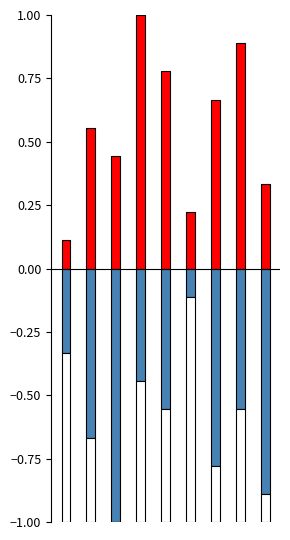

What is the spread (max minus min) of values at 1?

1.2